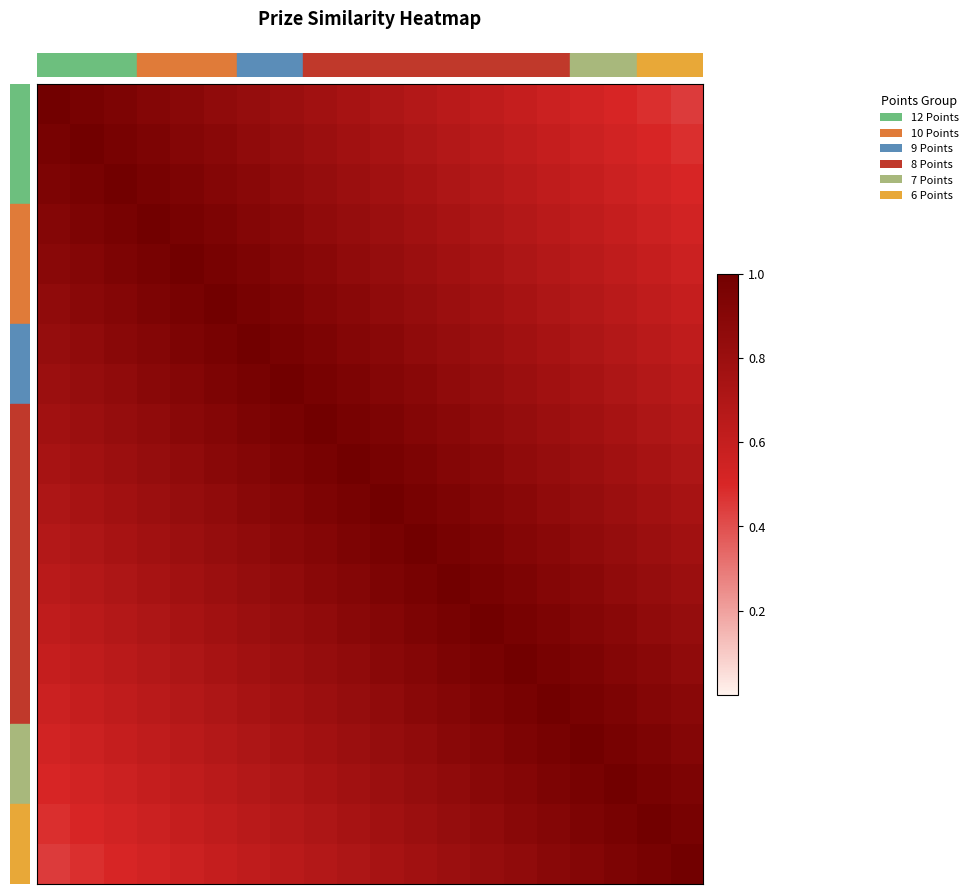

Which category has the lowest value across all series?

19